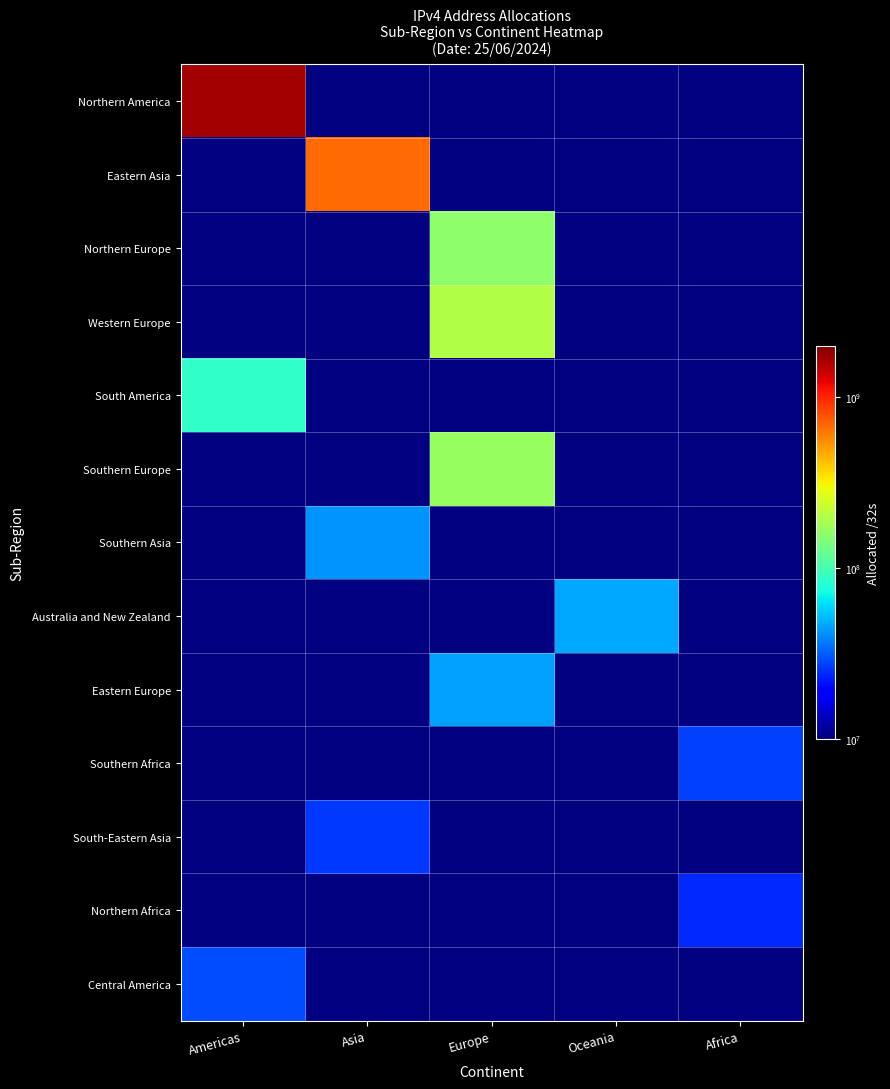

Which label corresponds to the largest value in the chart?

Americas